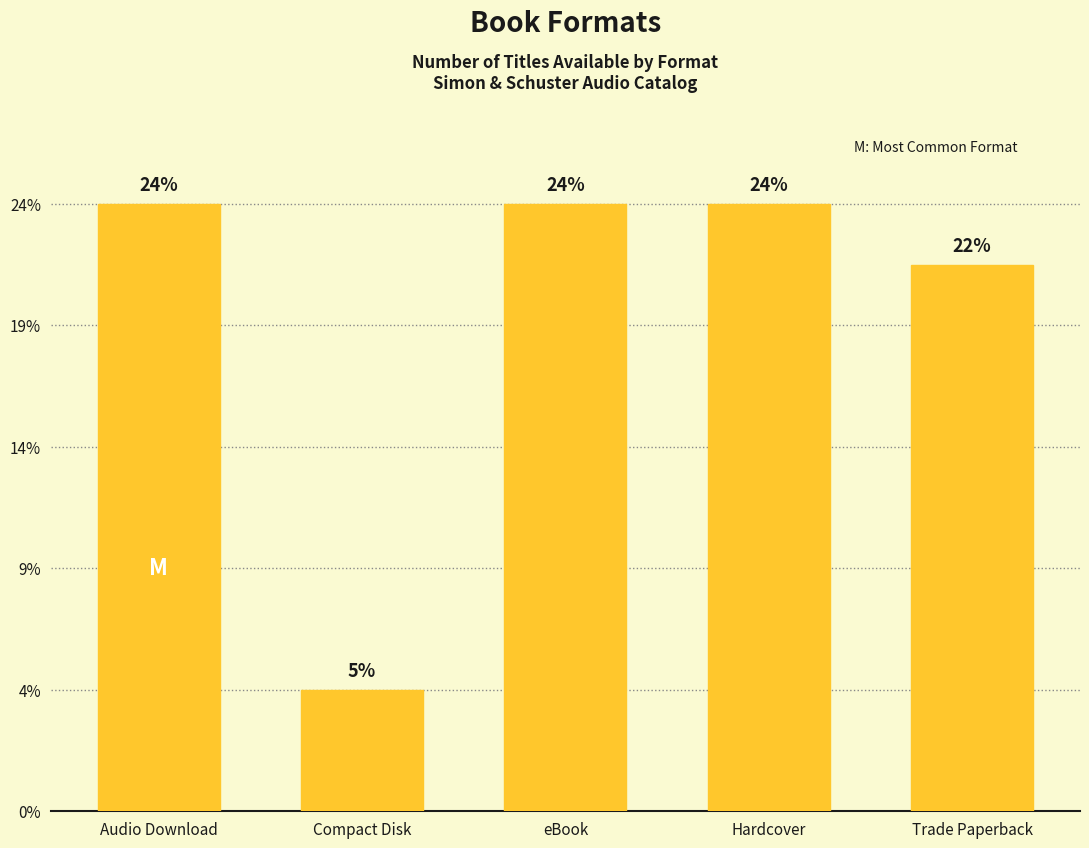

Rank the categories by value from highest to lowest.

Audio Download, eBook, Hardcover, Trade Paperback, Compact Disk